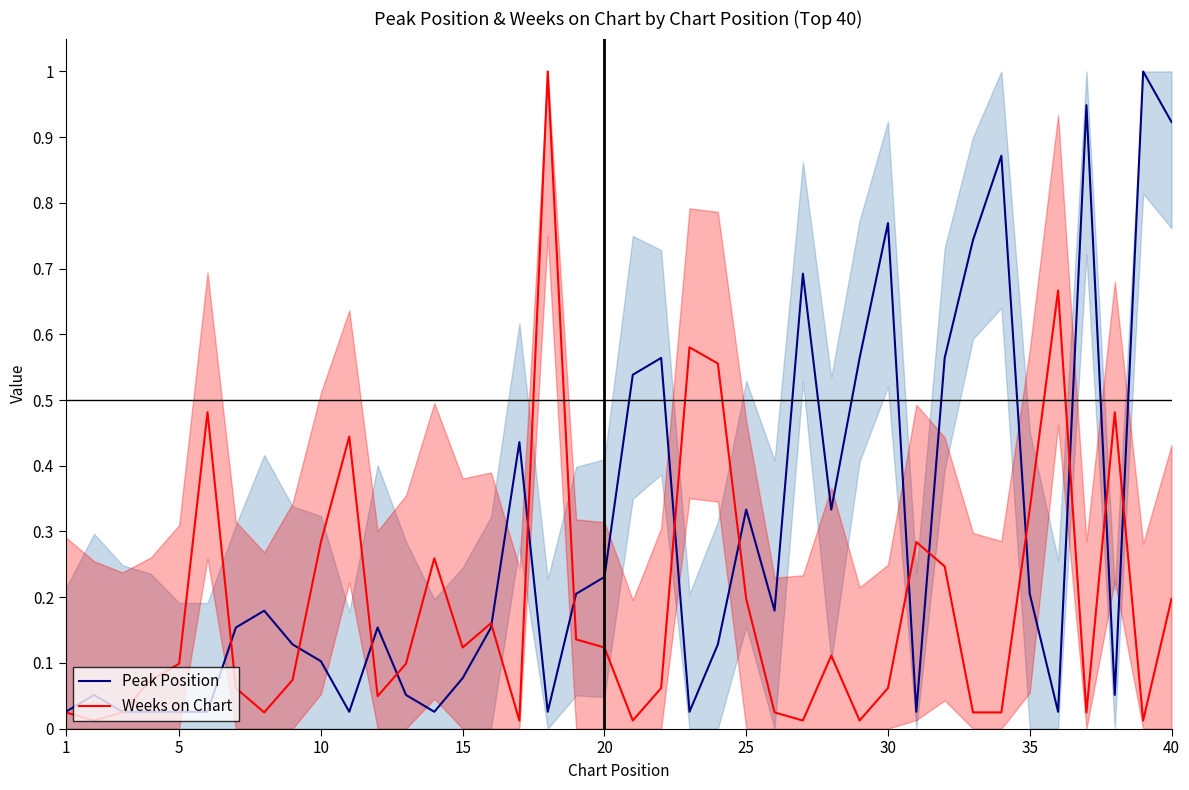

Reading right to left, transcribe all the data shown in this chart.

Peak Position: 0.9	1.0	0.1	0.9	0.0	0.2	0.9	0.7	0.6	0.0	0.8	0.6	0.3	0.7	0.2	0.3	0.1	0.0	0.6	0.5	0.2	0.2	0.0	0.4	0.2	0.1	0.0	0.1	0.2	0.0	0.1	0.1	0.2	0.2	0.0	0.0	0.0	0.0	0.1	0.0
Weeks on Chart: 0.2	0.0	0.5	0.0	0.7	0.3	0.0	0.0	0.2	0.3	0.1	0.0	0.1	0.0	0.0	0.2	0.6	0.6	0.1	0.0	0.1	0.1	1.0	0.0	0.2	0.1	0.3	0.1	0.0	0.4	0.3	0.1	0.0	0.1	0.5	0.1	0.1	0.0	0.0	0.0